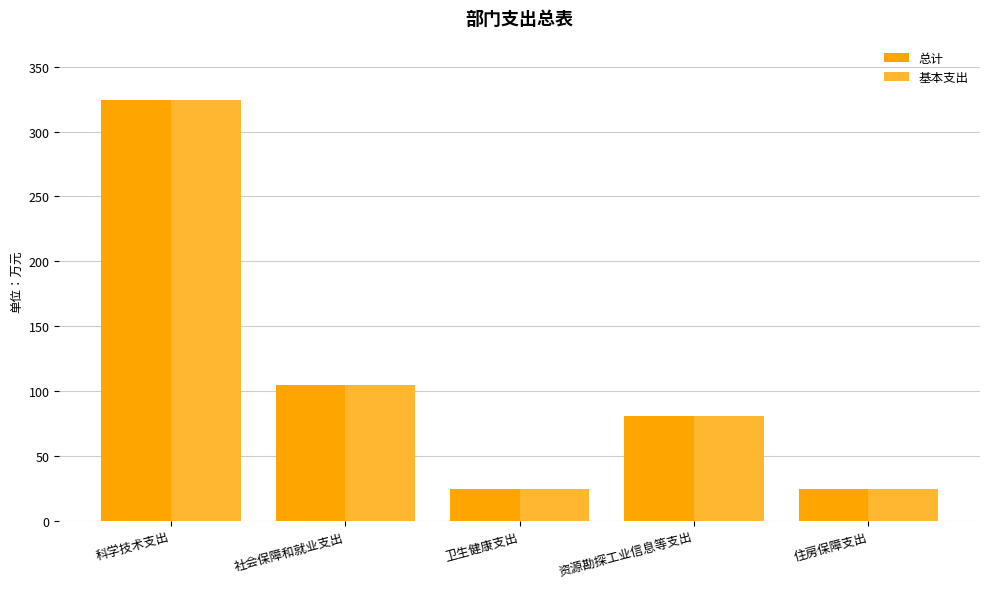

Which category has the highest value in the 总计 series?

科学技术支出